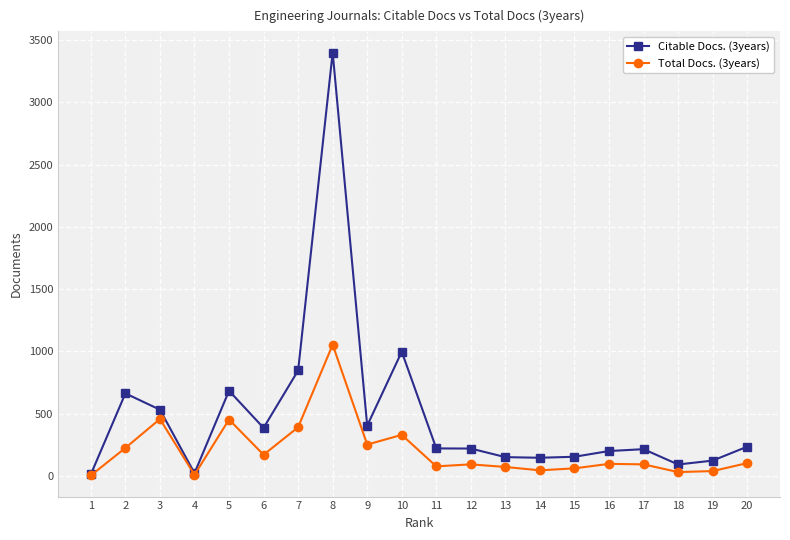

What is the approximate value of Citable Docs. (3years) at 12, to the nearest 10?

220